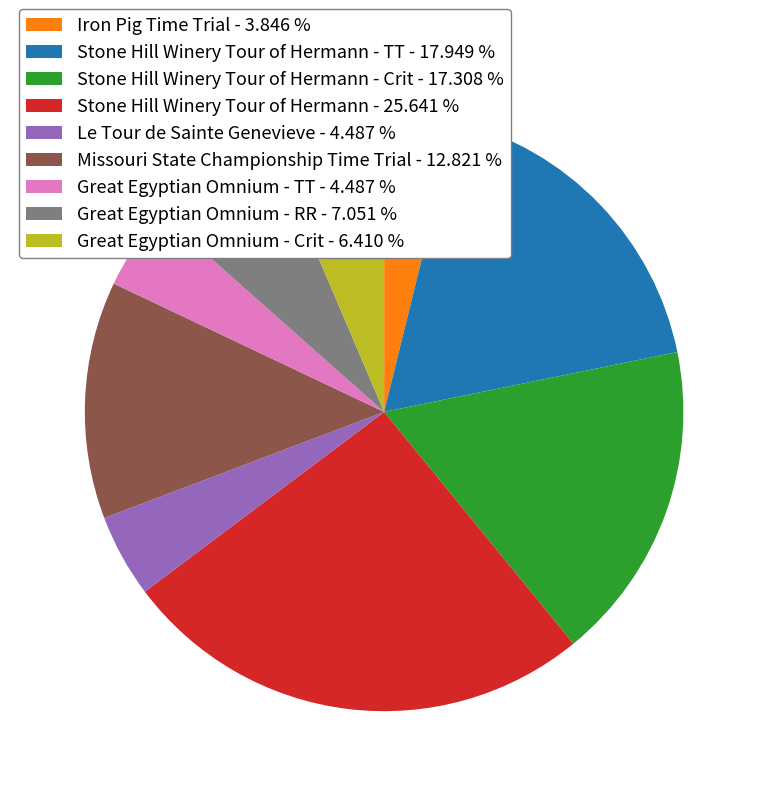

Count the number of slices in the pie.

9